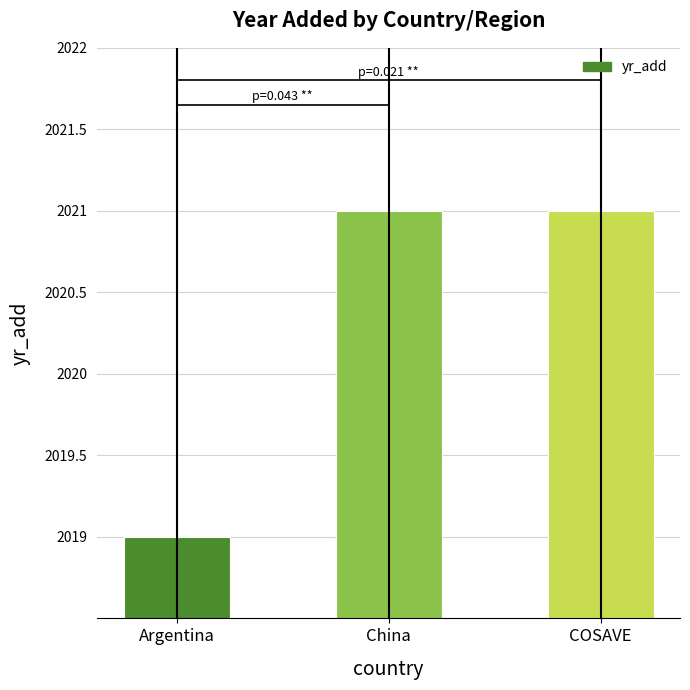

List the labels in order of value, smallest first.

Argentina, China, COSAVE